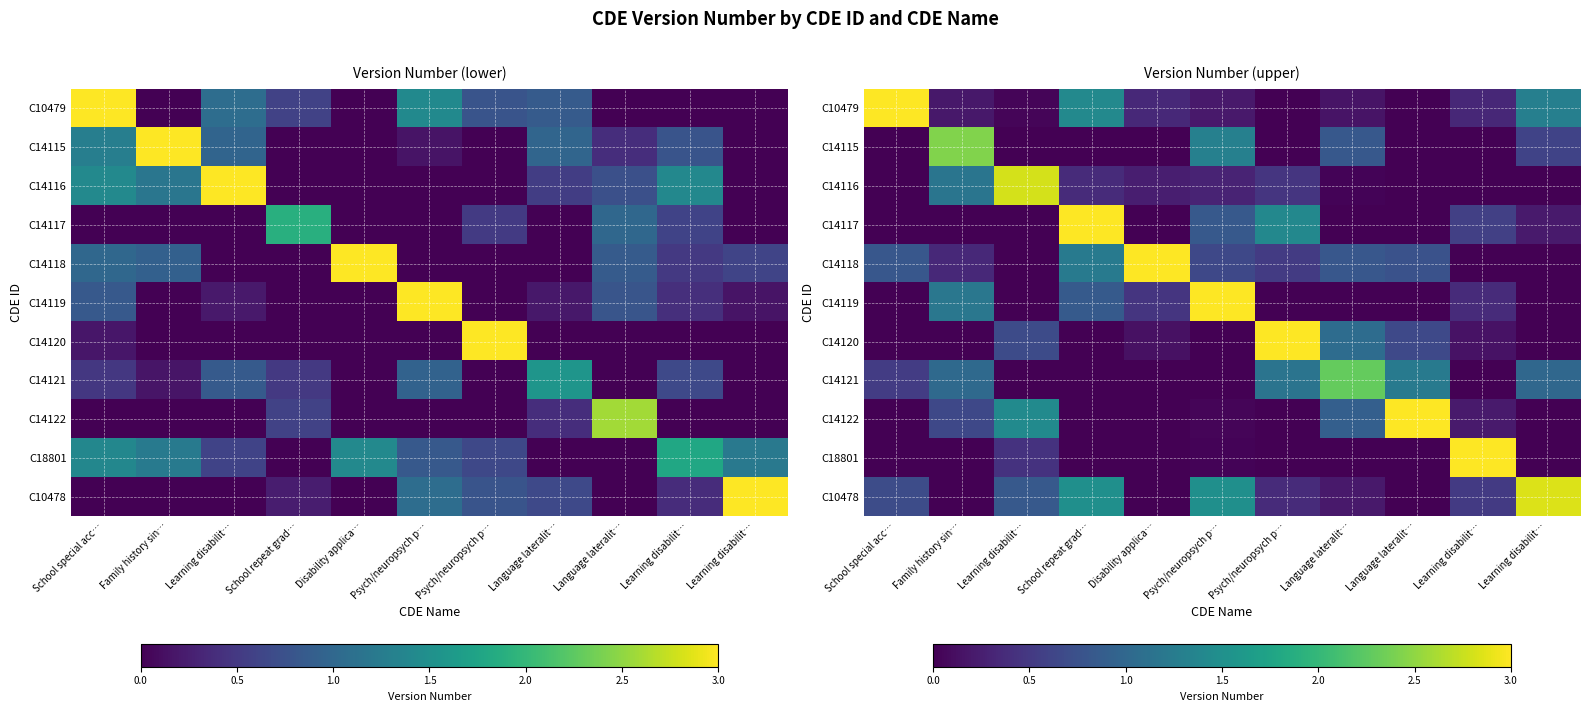

What is the total value across all series at Psych/neuropsych p…?

7.9